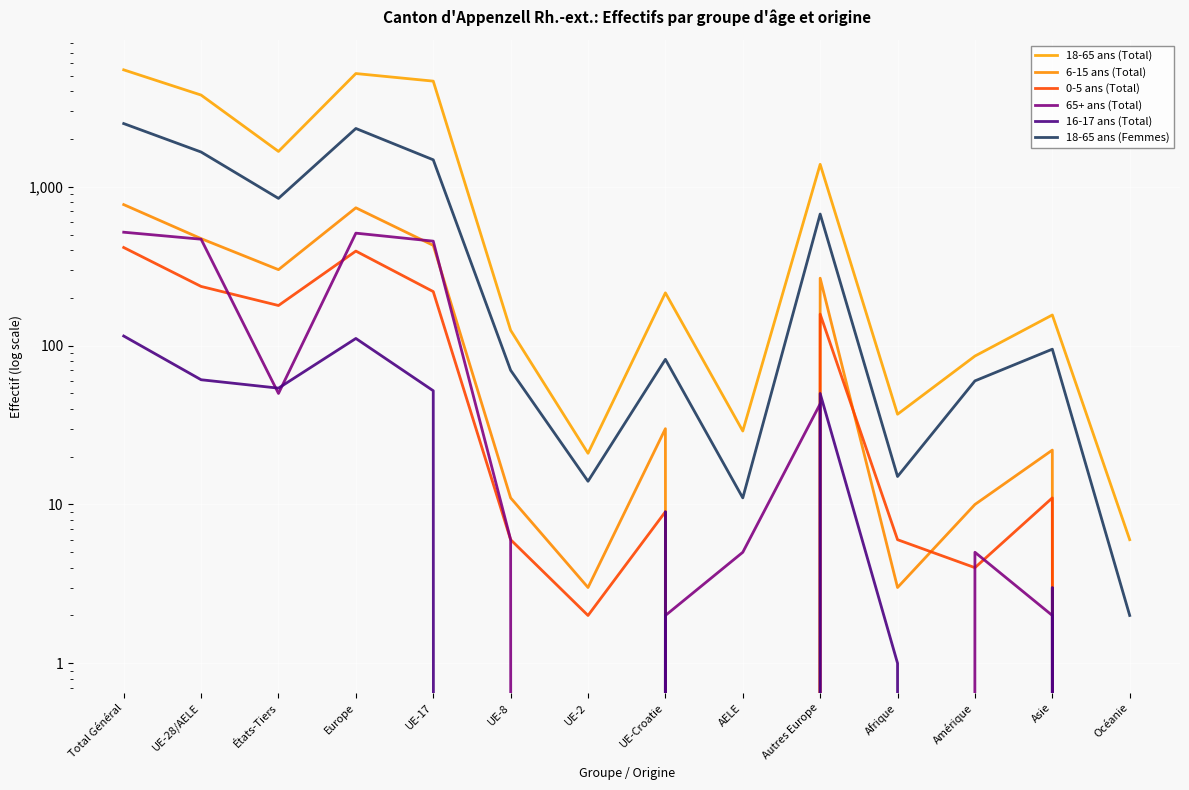

What is the minimum value for 18-65 ans (Femmes)?

2